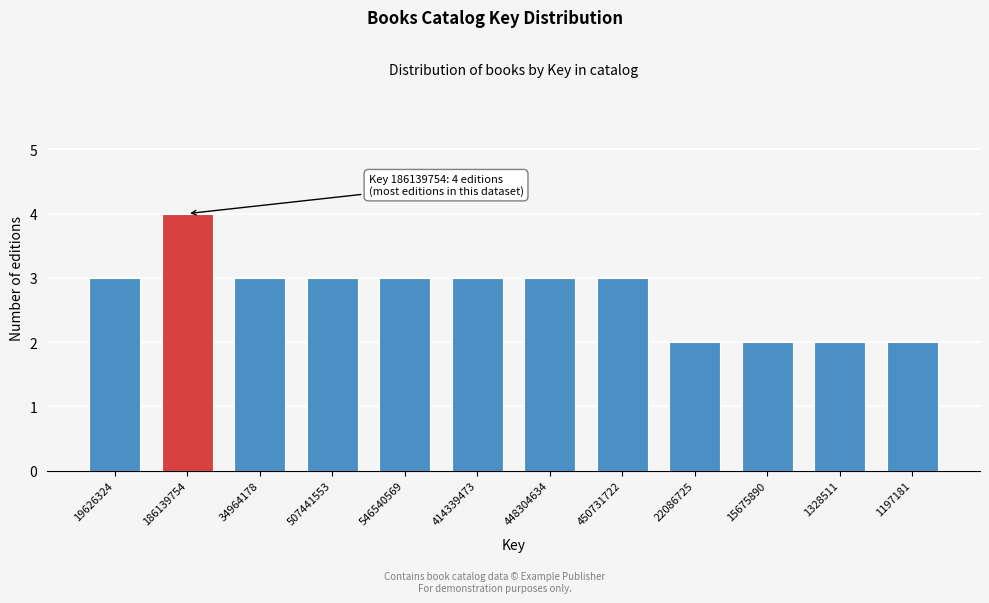

Reading left to right, transcribe all the data shown in this chart.

3	4	3	3	3	3	3	3	2	2	2	2